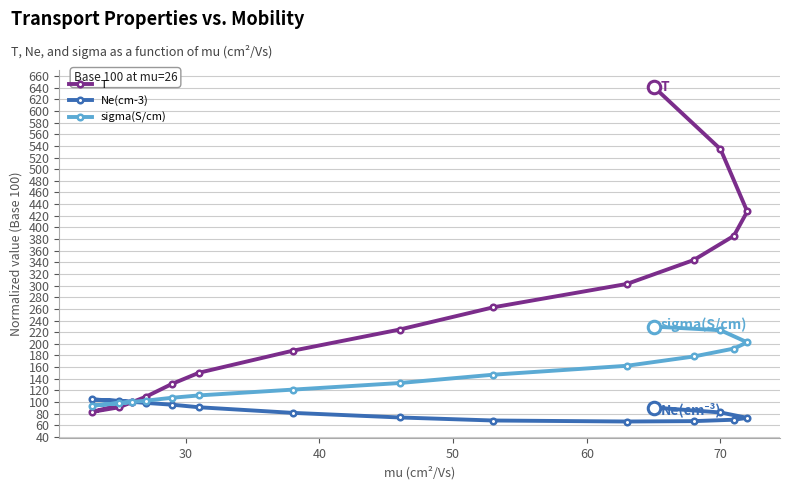

What is the value of the sigma(S/cm) point at the 1st from the left?

93.7